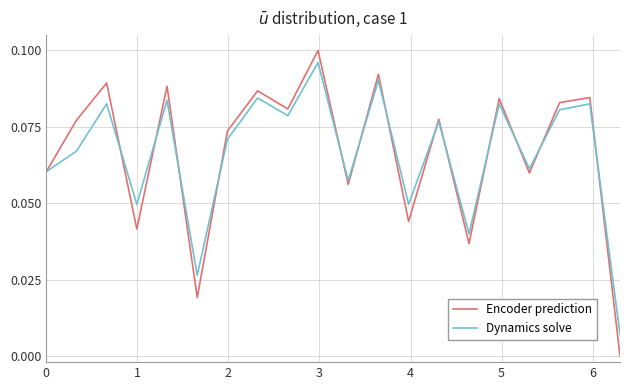

Which series has the widest spread of values?

Encoder prediction